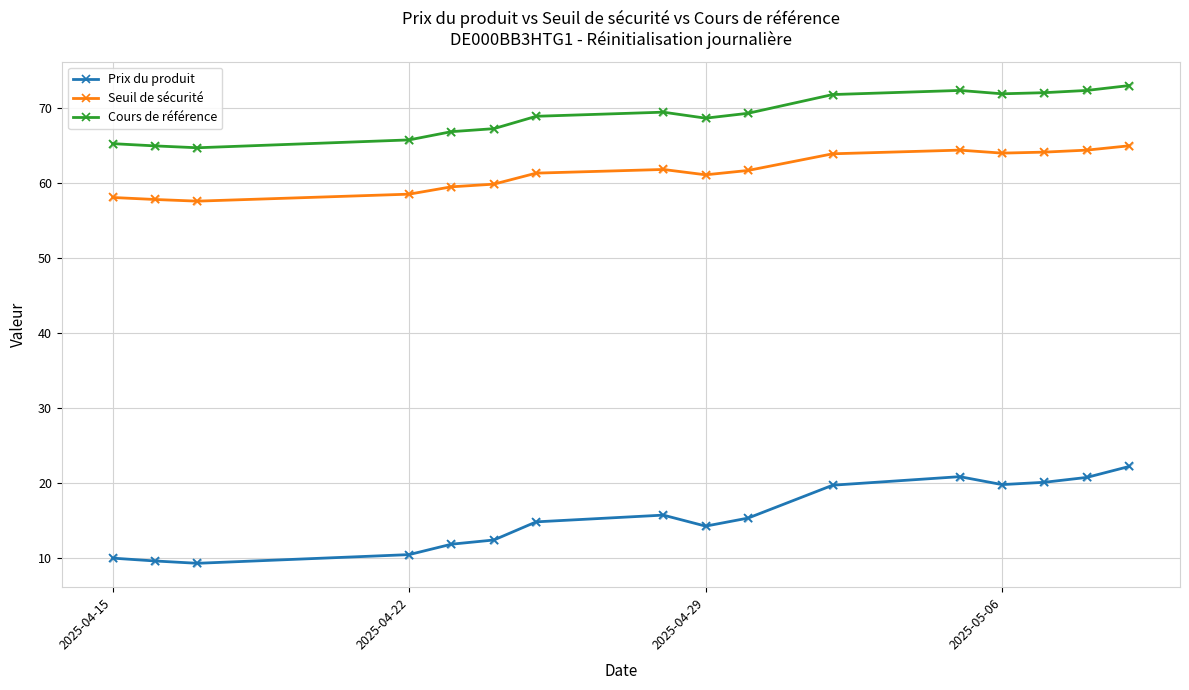

Which series has the widest spread of values?

Prix du produit